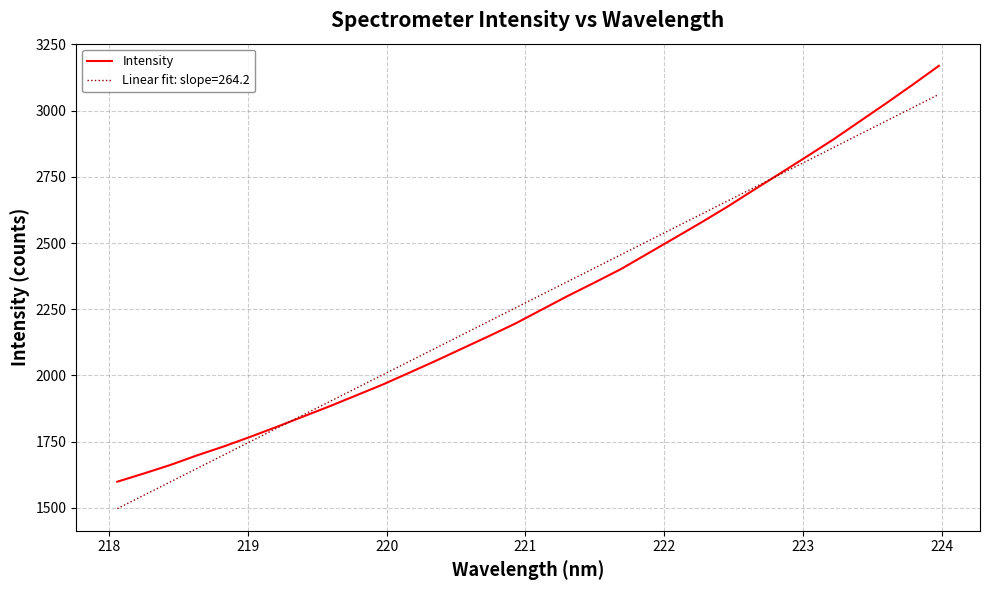

What is the maximum value for Intensity?

3169.4